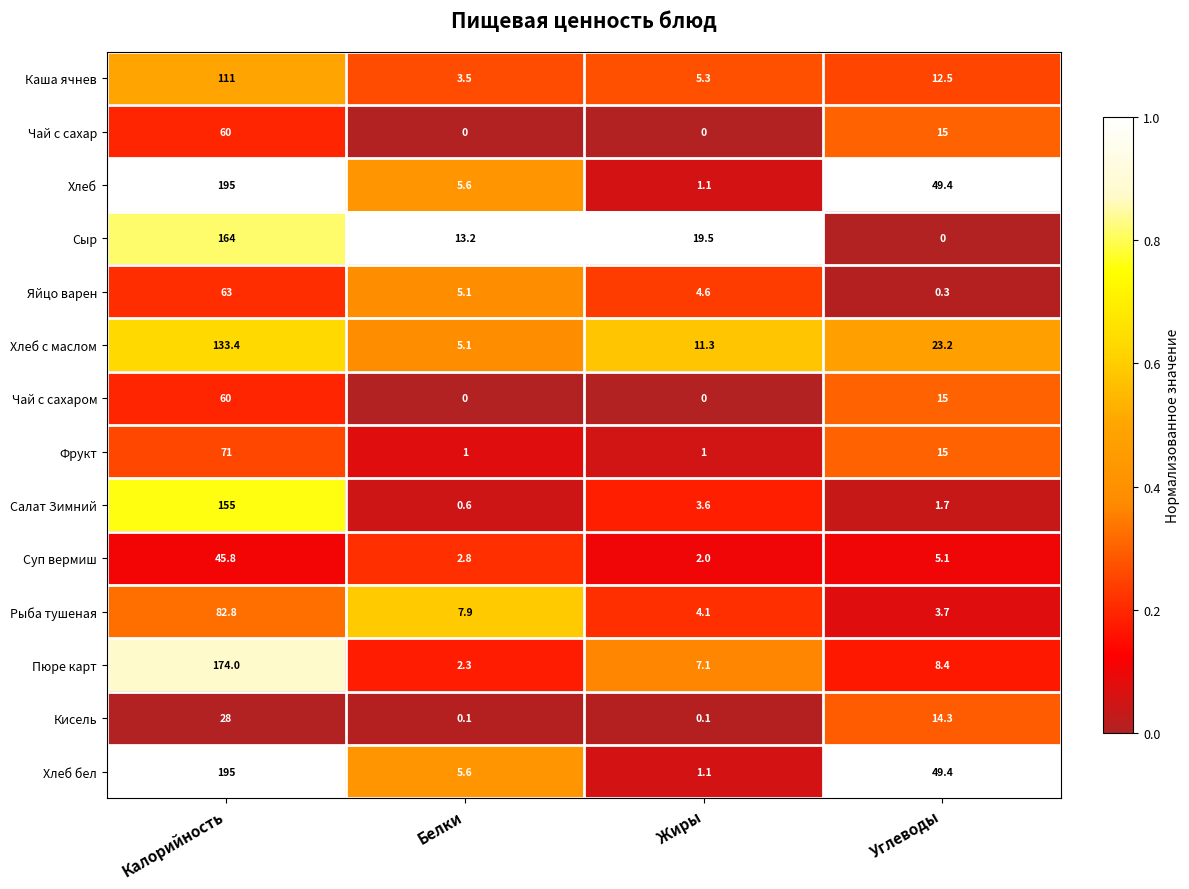

At which category is the sum across all series the highest?

Калорийность